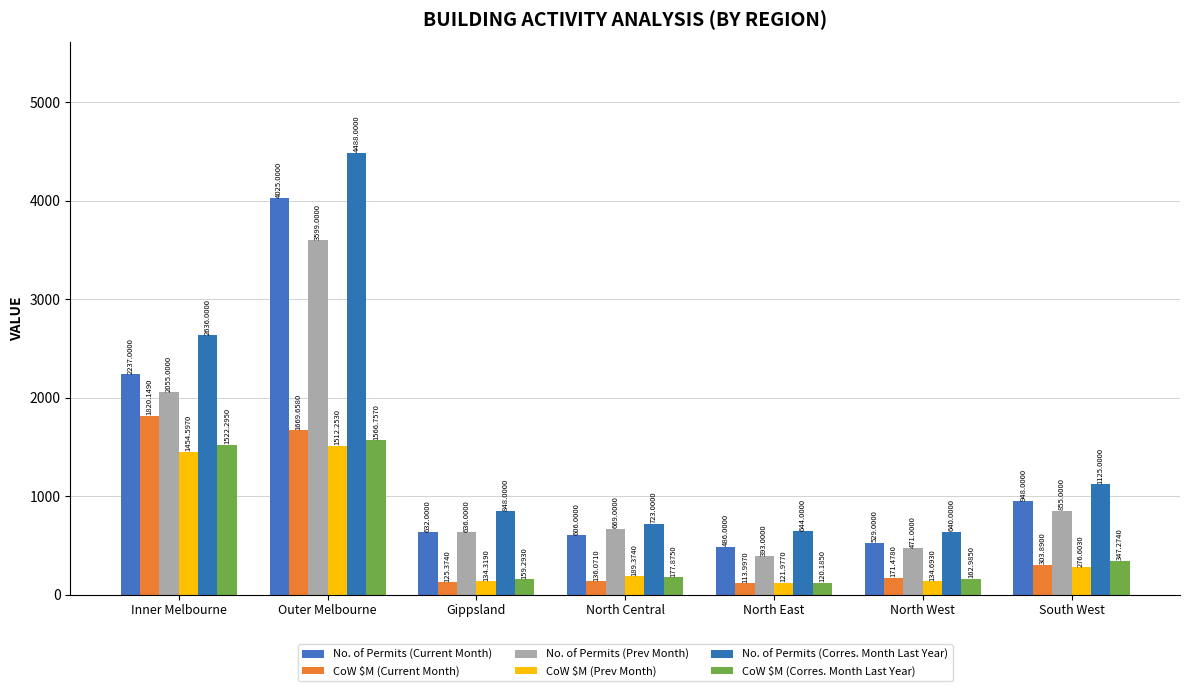

At which label is CoW $M (Corres. Month Last Year) closest to 843?

South West